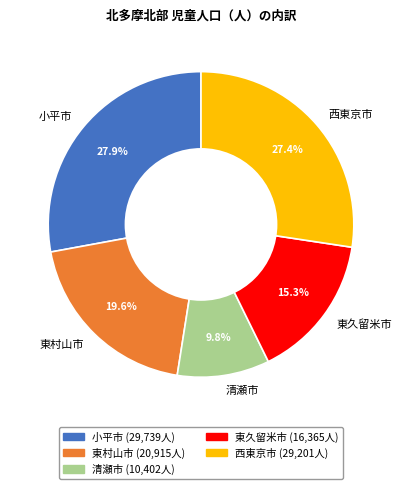

Does 西東京市 represent more than half of the total?

No